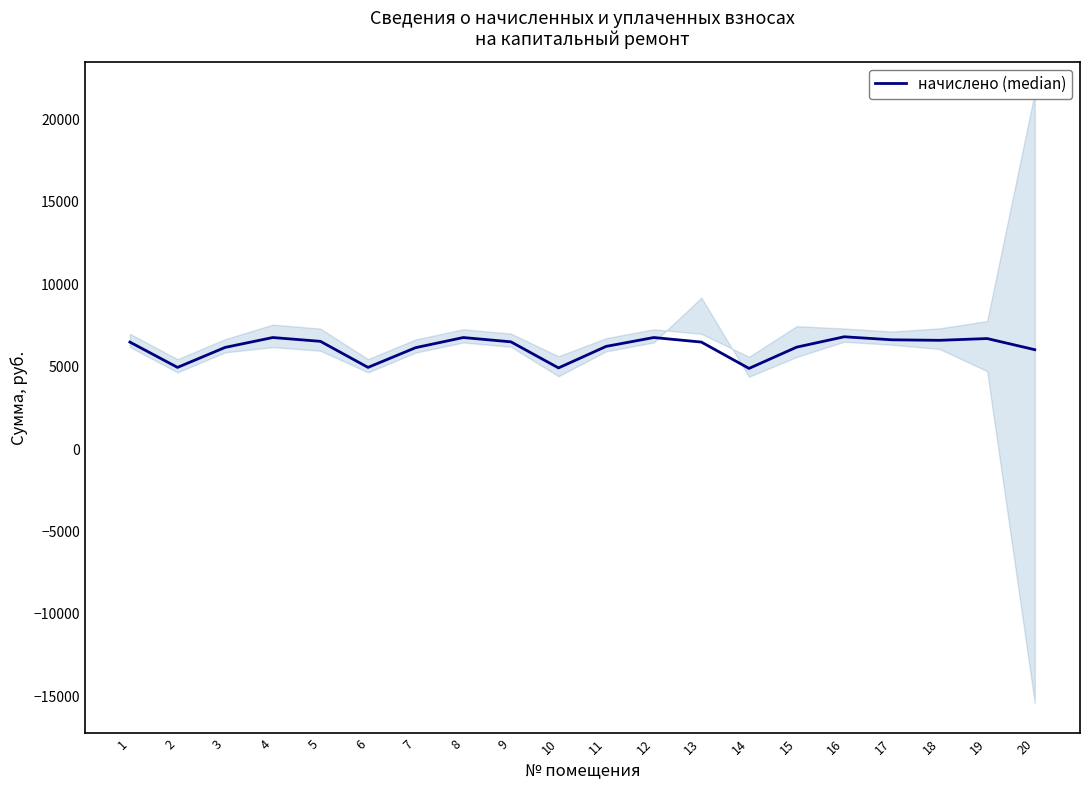

Reading left to right, list all the values displayed in this chart.

1=6497.3	2=4961.3	3=6174.7	4=6773.8	5=6543.4	6=4961.3	7=6159.2	8=6773.8	9=6512.6	10=4930.6	11=6236.2	12=6773.8	13=6497.3	14=4899.8	15=6190.1	16=6819.8	17=6635.5	18=6604.8	19=6712.3	20=6036.5